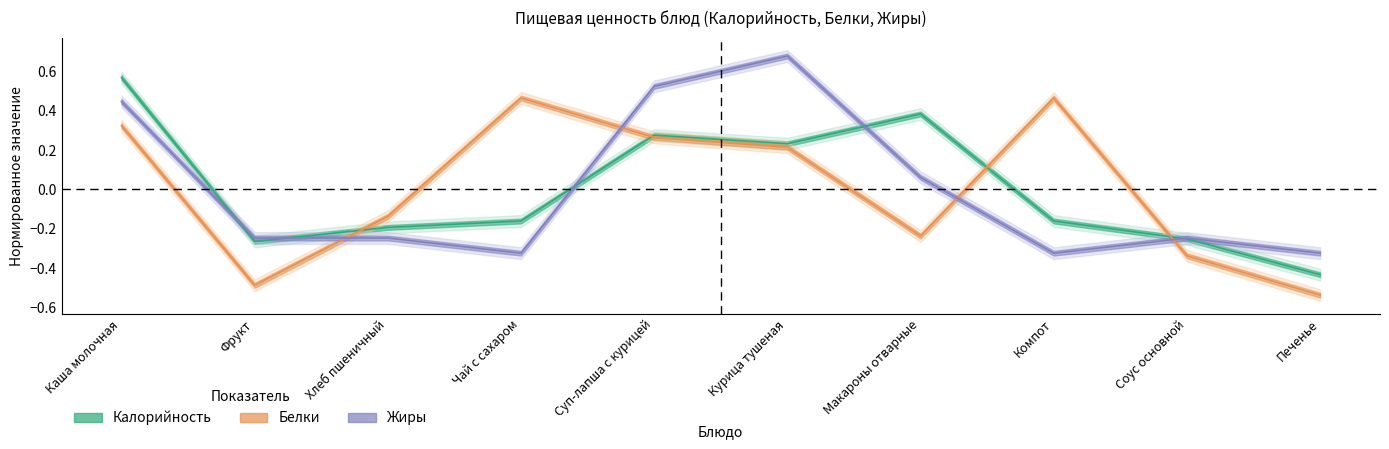

What are all the series names shown in the legend?

Калорийность, Белки, Жиры